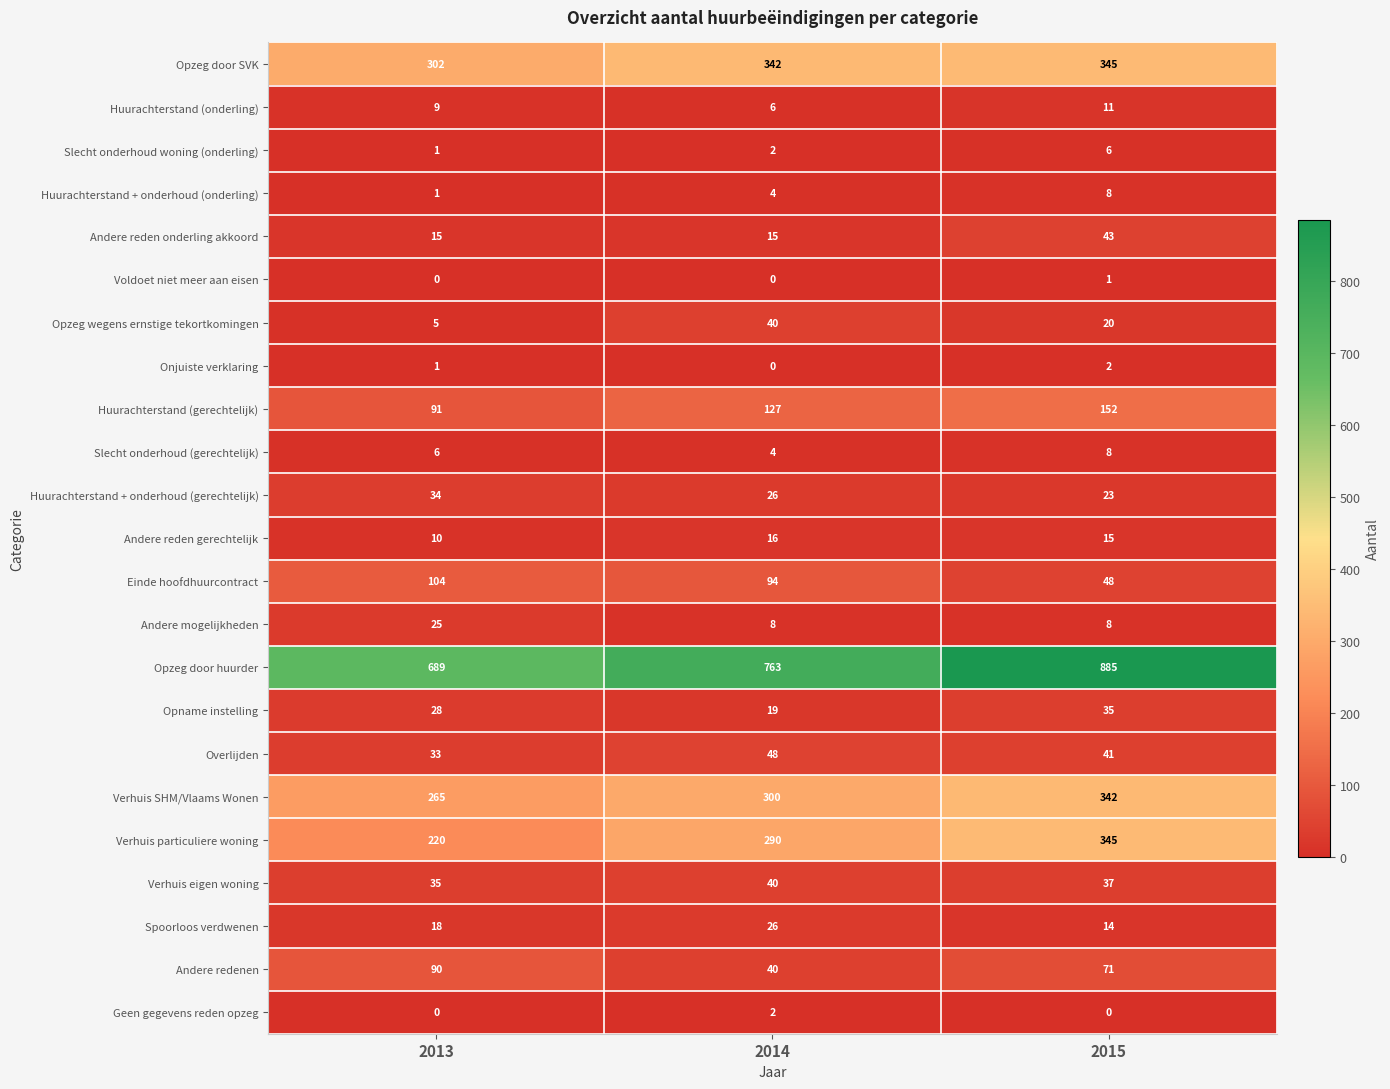

What is the total value across all series at 2013?

1982